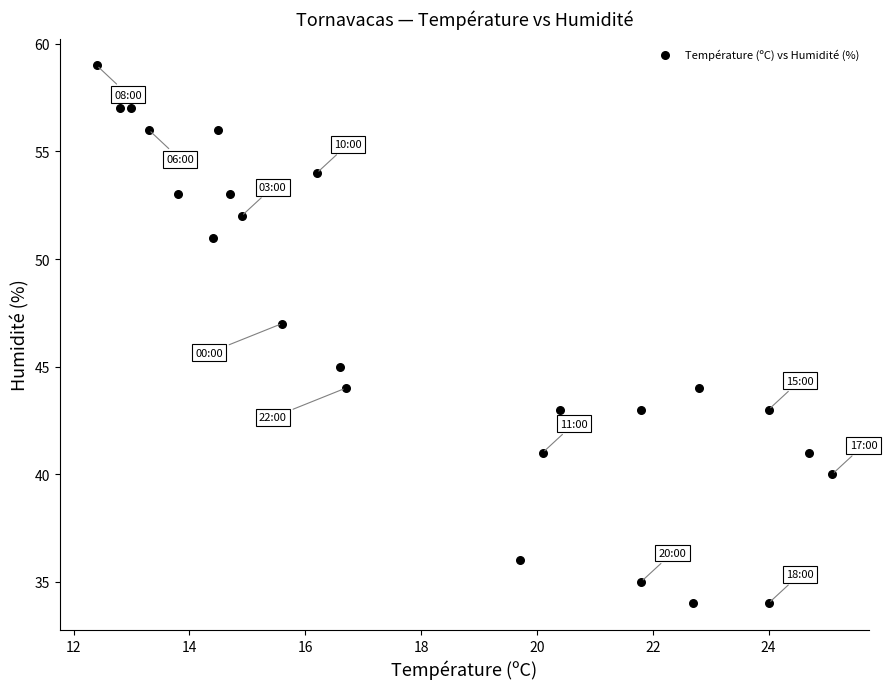

What is the range of Y values (max minus min)?

25